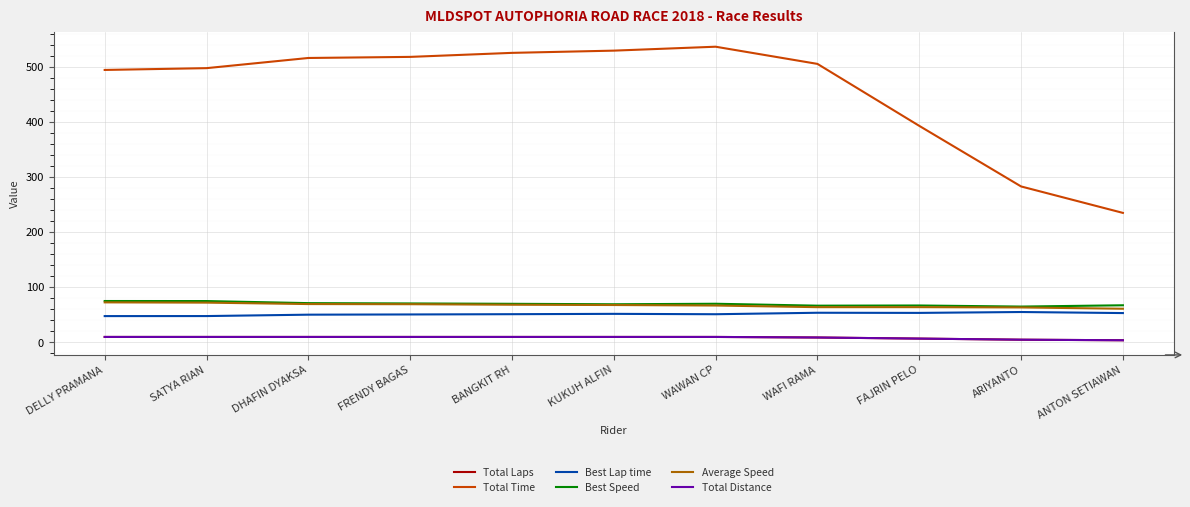

Reading left to right, extract all data points from this chart.

Total Laps: DELLY PRAMANA=10.0	SATYA RIAN=10.0	DHAFIN DYAKSA=10.0	FRENDY BAGAS=10.0	BANGKIT RH=10.0	KUKUH ALFIN=10.0	WAWAN CP=10.0	WAFI RAMA=9.0	FAJRIN PELO=7.0	ARIYANTO=5.0	ANTON SETIAWAN=4.0
Total Time: DELLY PRAMANA=494.7	SATYA RIAN=498.0	DHAFIN DYAKSA=516.5	FRENDY BAGAS=518.4	BANGKIT RH=525.8	KUKUH ALFIN=529.8	WAWAN CP=536.9	WAFI RAMA=505.7	FAJRIN PELO=393.2	ARIYANTO=283.2	ANTON SETIAWAN=235.2
Best Lap time: DELLY PRAMANA=47.8	SATYA RIAN=47.9	DHAFIN DYAKSA=50.4	FRENDY BAGAS=50.8	BANGKIT RH=51.3	KUKUH ALFIN=51.9	WAWAN CP=51.2	WAFI RAMA=53.9	FAJRIN PELO=53.7	ARIYANTO=55.3	ANTON SETIAWAN=53.3
Best Speed: DELLY PRAMANA=75.2	SATYA RIAN=75.1	DHAFIN DYAKSA=71.4	FRENDY BAGAS=70.8	BANGKIT RH=70.2	KUKUH ALFIN=69.3	WAWAN CP=70.3	WAFI RAMA=66.8	FAJRIN PELO=67.1	ARIYANTO=65.1	ANTON SETIAWAN=67.5
Average Speed: DELLY PRAMANA=72.8	SATYA RIAN=72.3	DHAFIN DYAKSA=69.7	FRENDY BAGAS=69.4	BANGKIT RH=68.5	KUKUH ALFIN=68.0	WAWAN CP=67.0	WAFI RAMA=64.1	FAJRIN PELO=64.1	ARIYANTO=63.6	ANTON SETIAWAN=61.2
Total Distance: DELLY PRAMANA=10.0	SATYA RIAN=10.0	DHAFIN DYAKSA=10.0	FRENDY BAGAS=10.0	BANGKIT RH=10.0	KUKUH ALFIN=10.0	WAWAN CP=10.0	WAFI RAMA=9.0	FAJRIN PELO=7.0	ARIYANTO=5.0	ANTON SETIAWAN=4.0